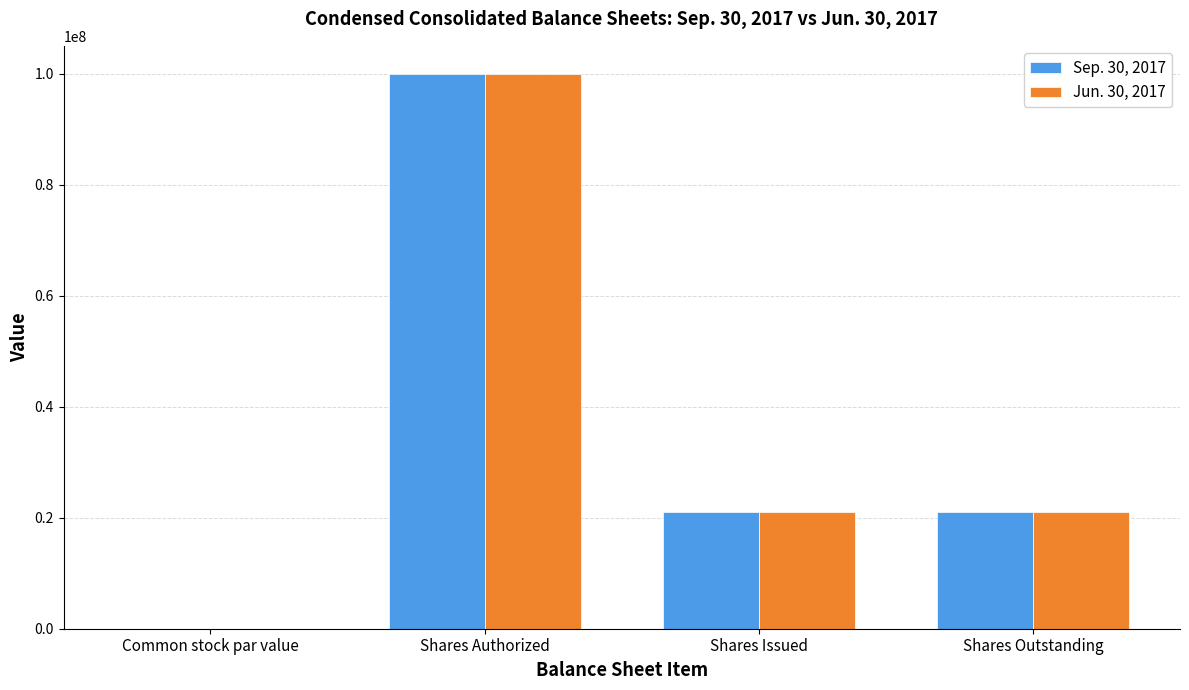

What is the maximum value for Jun. 30, 2017?

100000000.0